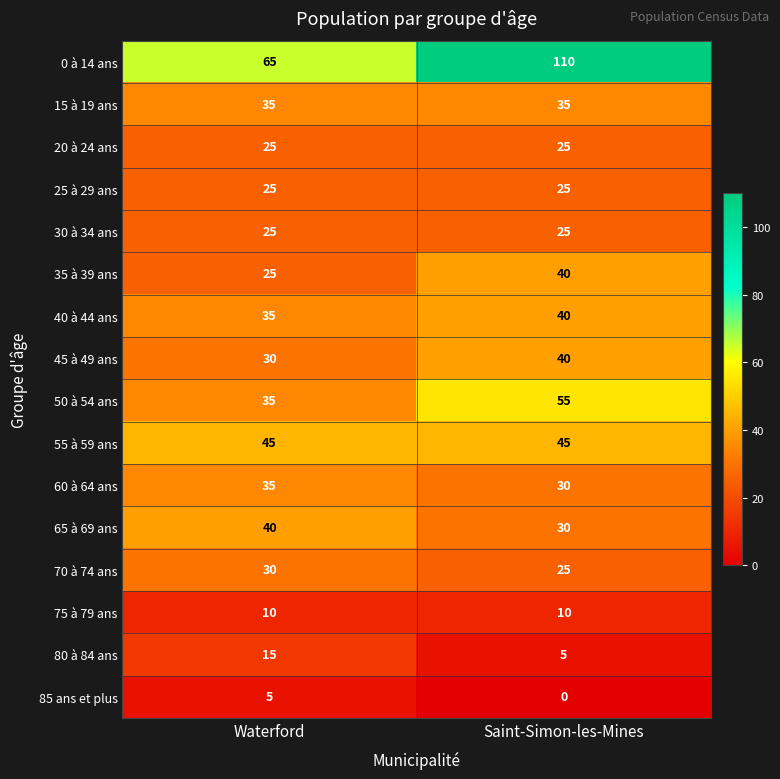

Is it true that 30 à 34 ans equals 12 at Saint-Simon-les-Mines?

False